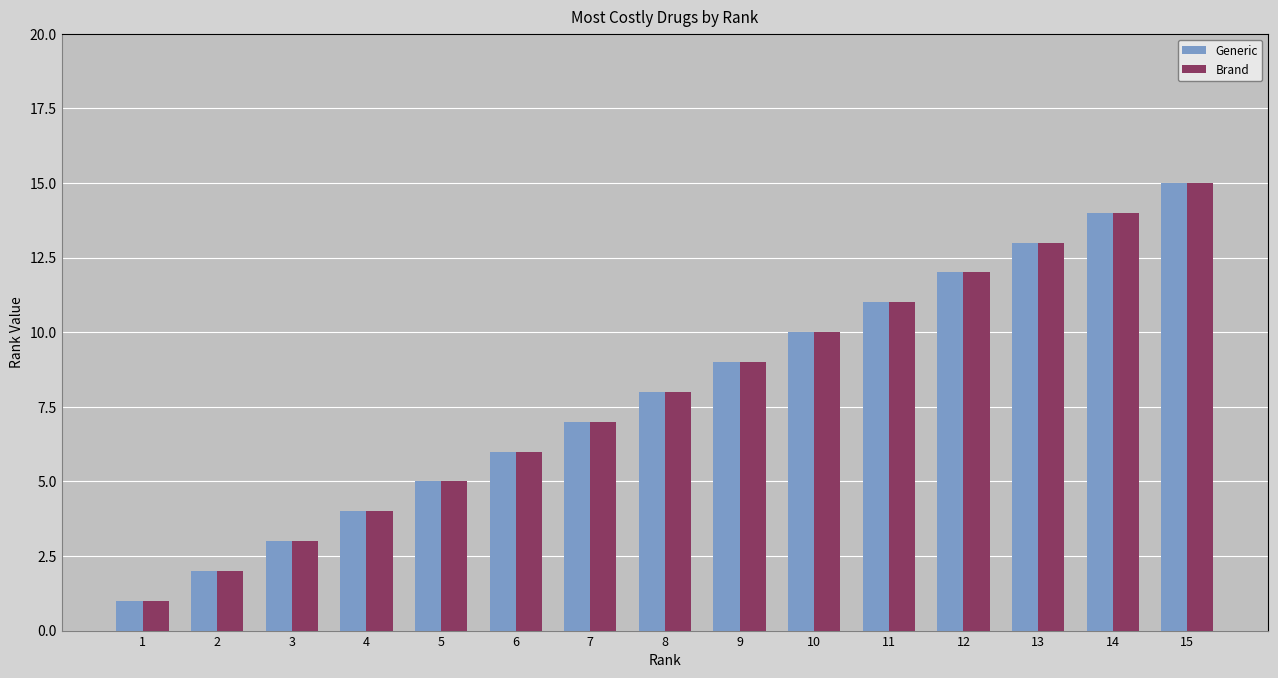

How many bars are there in total?

30